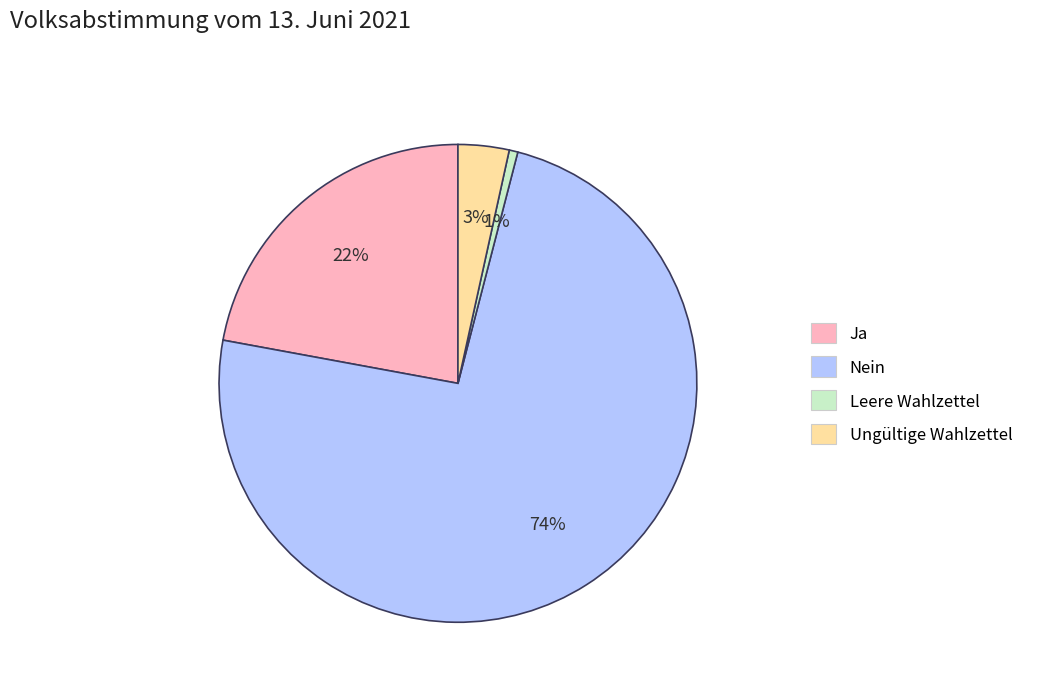

Rank the categories by value from highest to lowest.

Nein, Ja, Ungültige Wahlzettel, Leere Wahlzettel